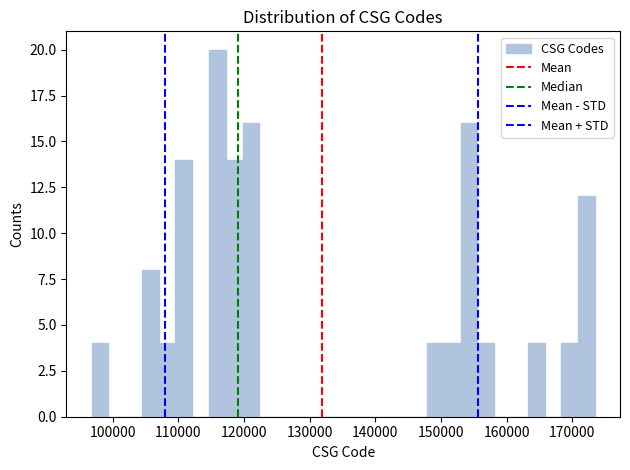

Read against the x-axis, roughly where is the centre of the tallest bar?

116000